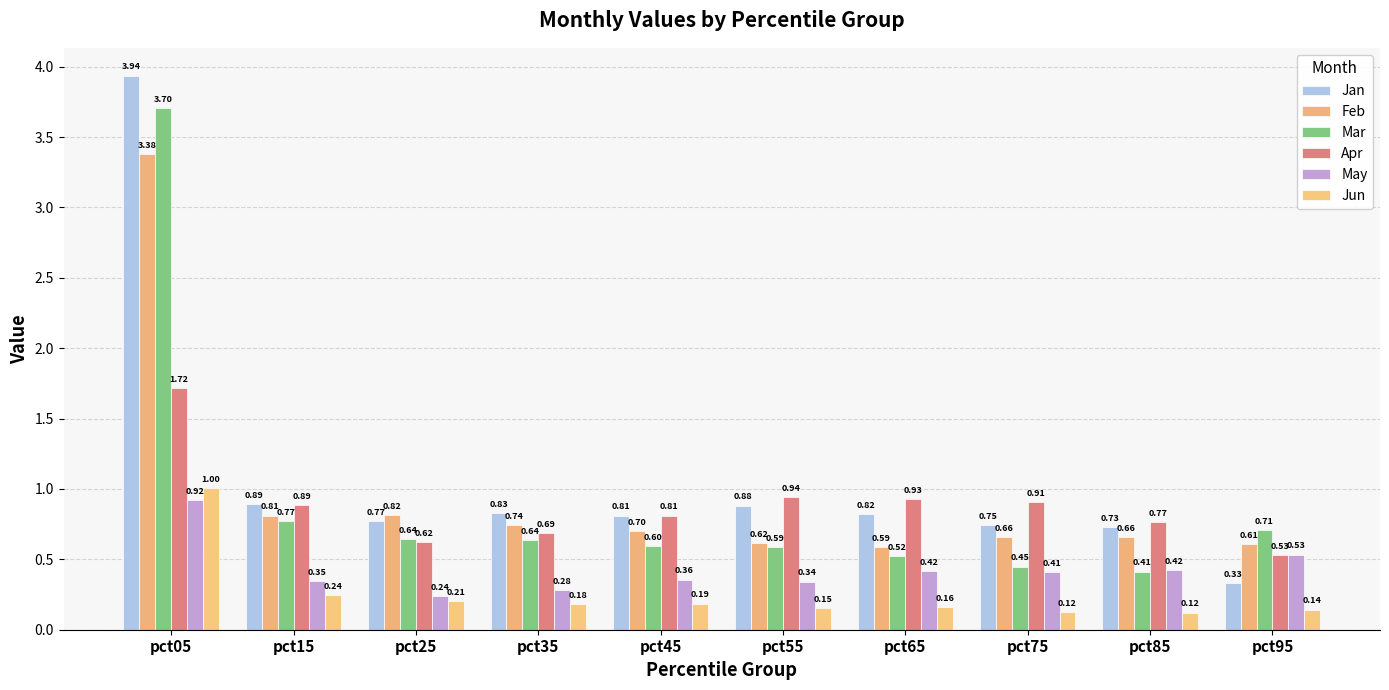

Reading right to left, list all the values displayed in this chart.

Jan: pct95=0.3	pct85=0.7	pct75=0.7	pct65=0.8	pct55=0.9	pct45=0.8	pct35=0.8	pct25=0.8	pct15=0.9	pct05=3.9
Feb: pct95=0.6	pct85=0.7	pct75=0.7	pct65=0.6	pct55=0.6	pct45=0.7	pct35=0.7	pct25=0.8	pct15=0.8	pct05=3.4
Mar: pct95=0.7	pct85=0.4	pct75=0.4	pct65=0.5	pct55=0.6	pct45=0.6	pct35=0.6	pct25=0.6	pct15=0.8	pct05=3.7
Apr: pct95=0.5	pct85=0.8	pct75=0.9	pct65=0.9	pct55=0.9	pct45=0.8	pct35=0.7	pct25=0.6	pct15=0.9	pct05=1.7
May: pct95=0.5	pct85=0.4	pct75=0.4	pct65=0.4	pct55=0.3	pct45=0.4	pct35=0.3	pct25=0.2	pct15=0.3	pct05=0.9
Jun: pct95=0.1	pct85=0.1	pct75=0.1	pct65=0.2	pct55=0.2	pct45=0.2	pct35=0.2	pct25=0.2	pct15=0.2	pct05=1.0